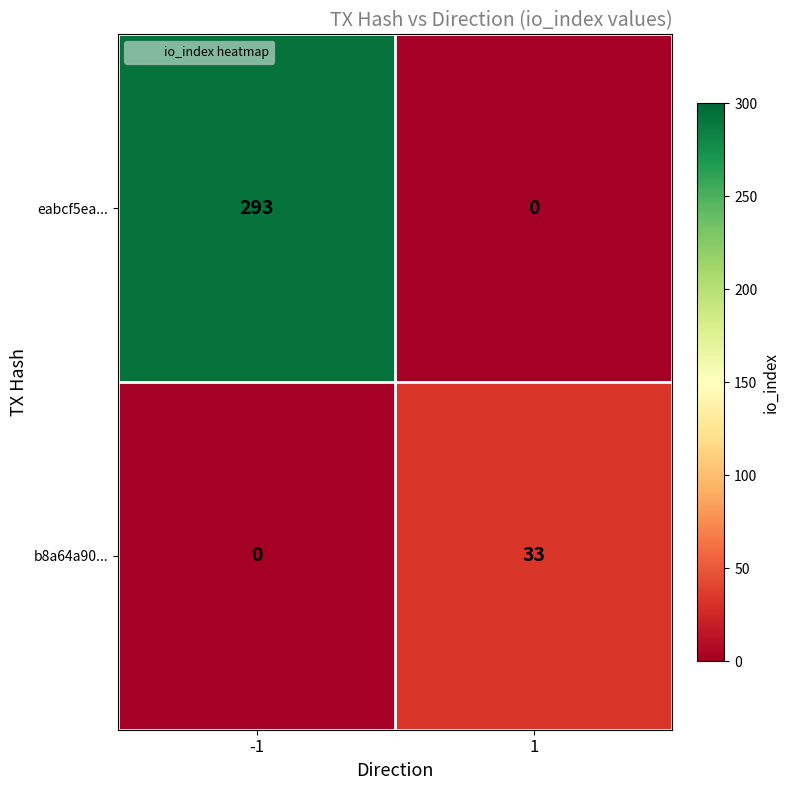

What is the difference between the b8a64a90... values at -1 and 1?

33